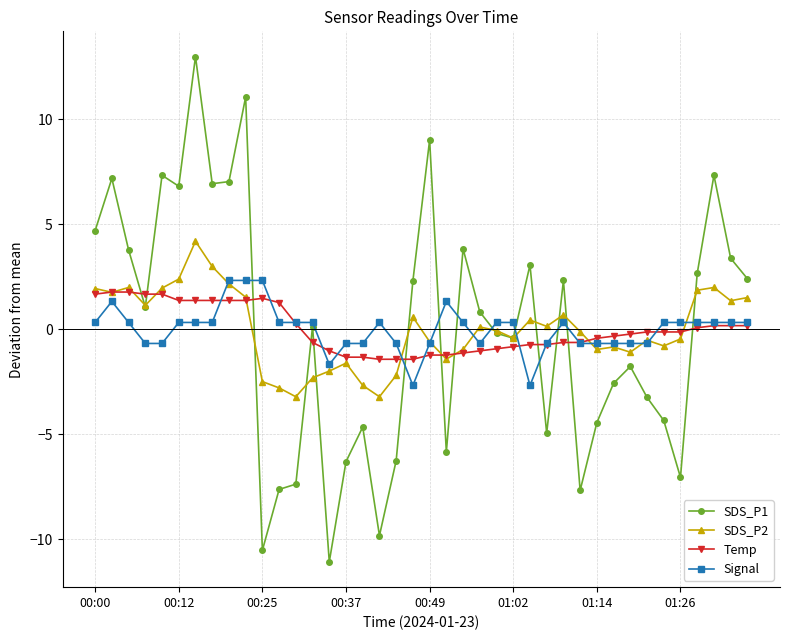

What are all the series names shown in the legend?

SDS_P1, SDS_P2, Temp, Signal